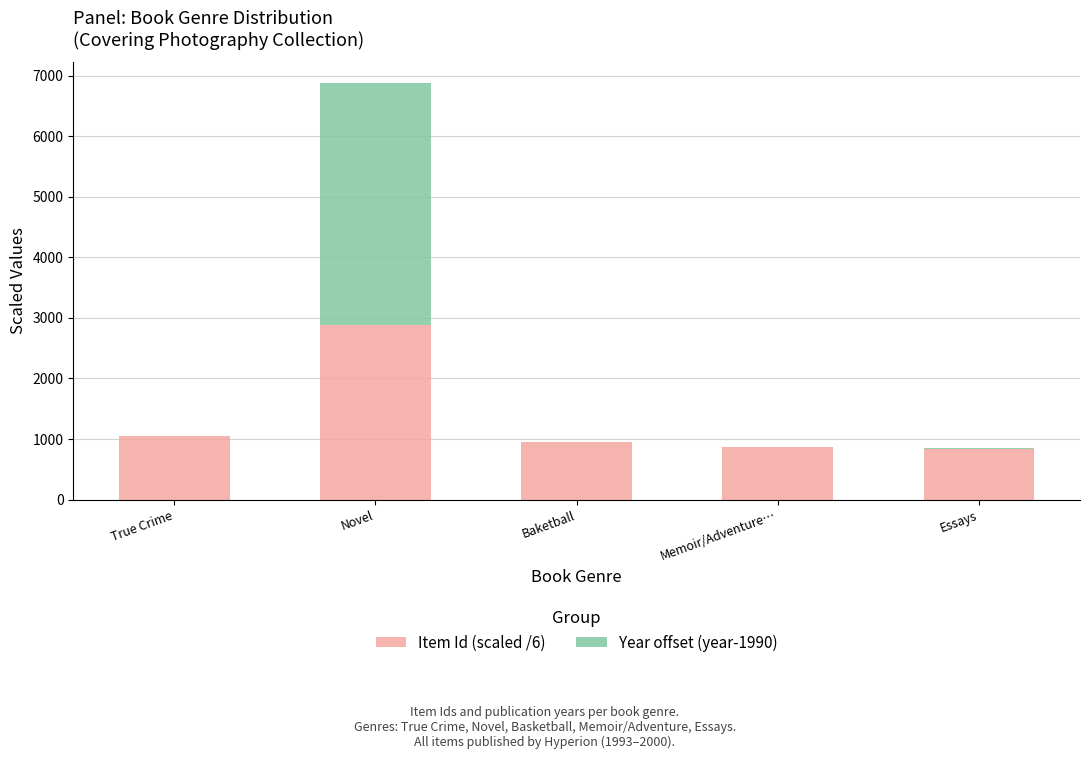

What is the total value across all series at Novel?

6876.5